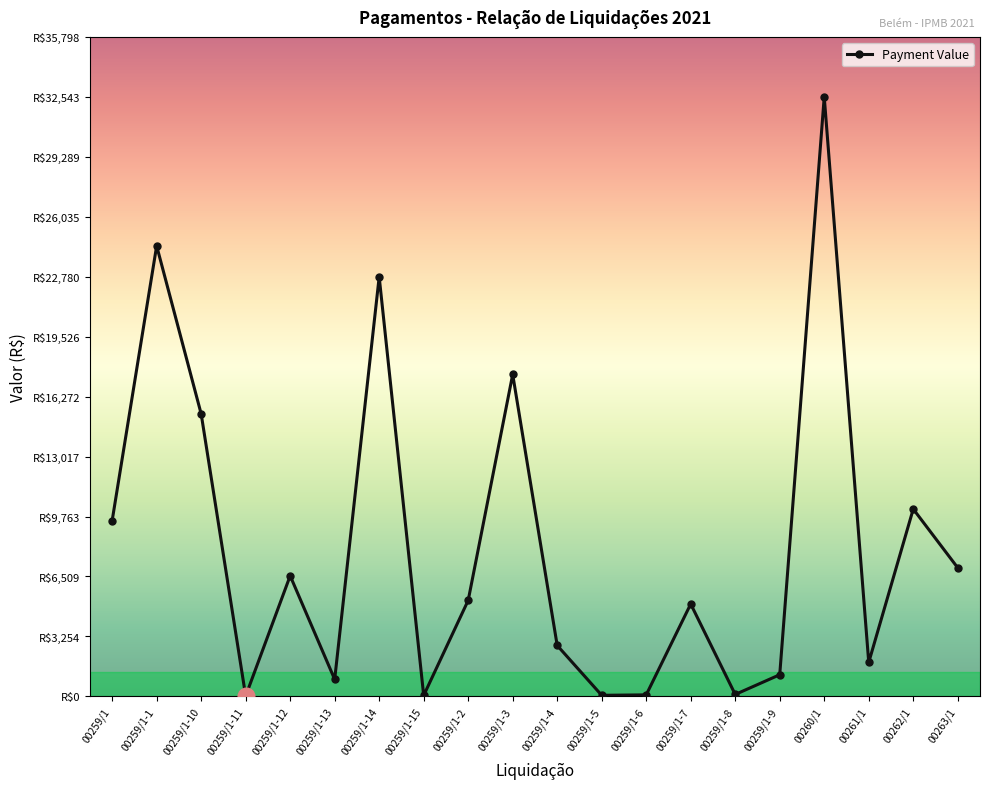

What is the label of the 6th point from the right?

00259/1-8